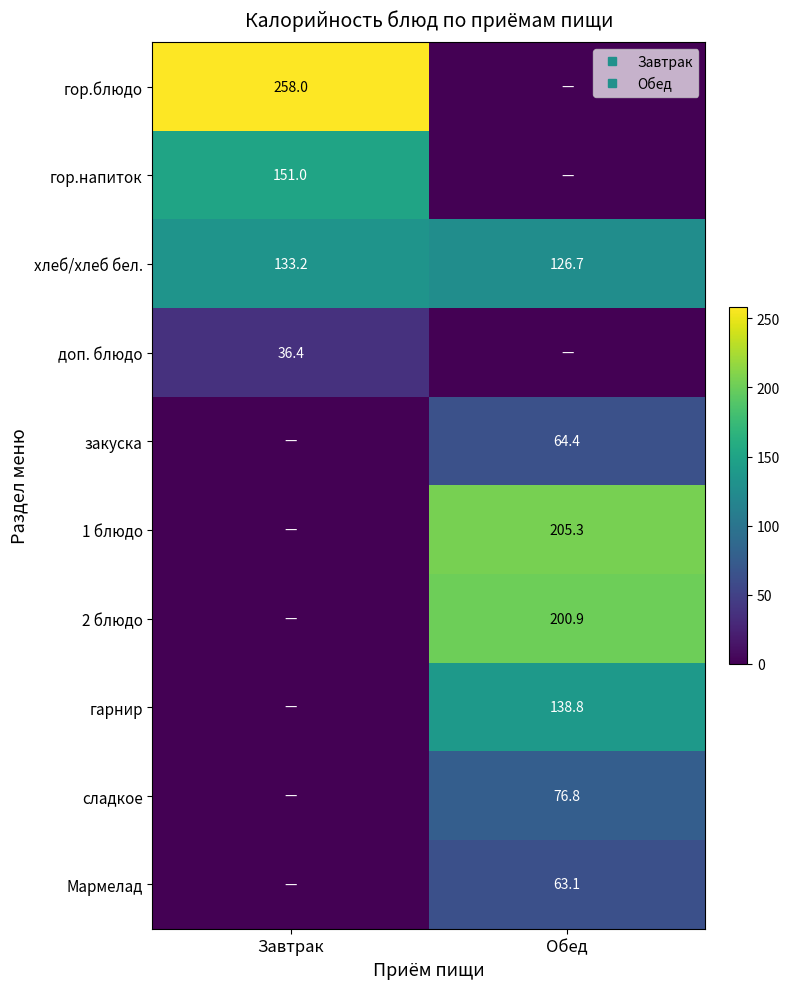

What is the difference between the гарнир values at Завтрак and Обед?

138.8